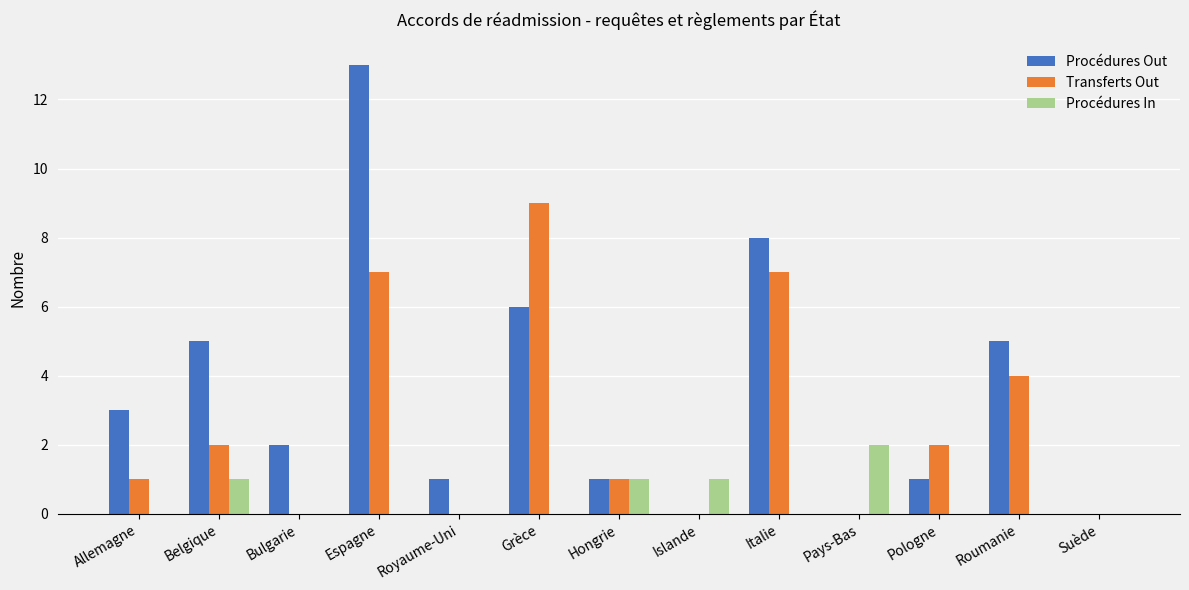

Which series has the largest total across all categories?

Procédures Out